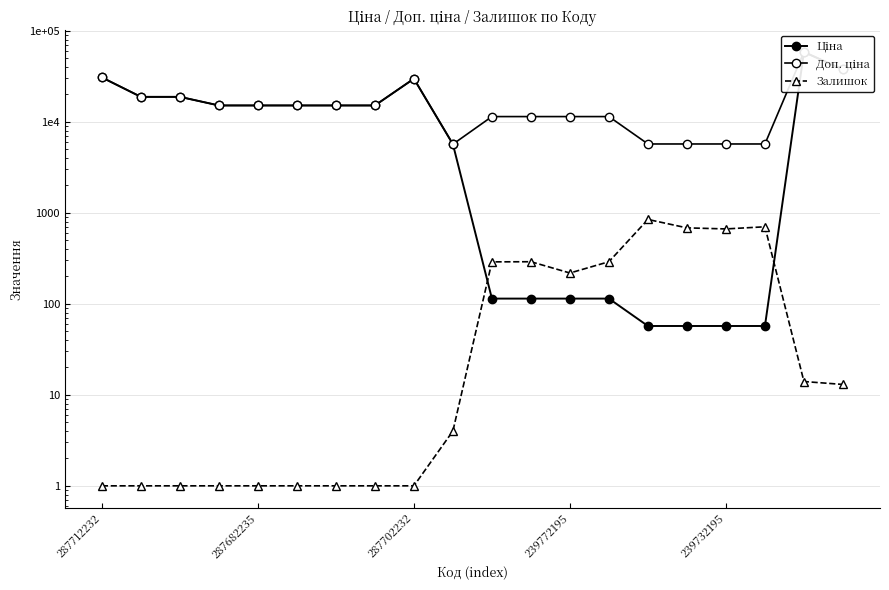

What is the average value of the Залишок series?

201.1